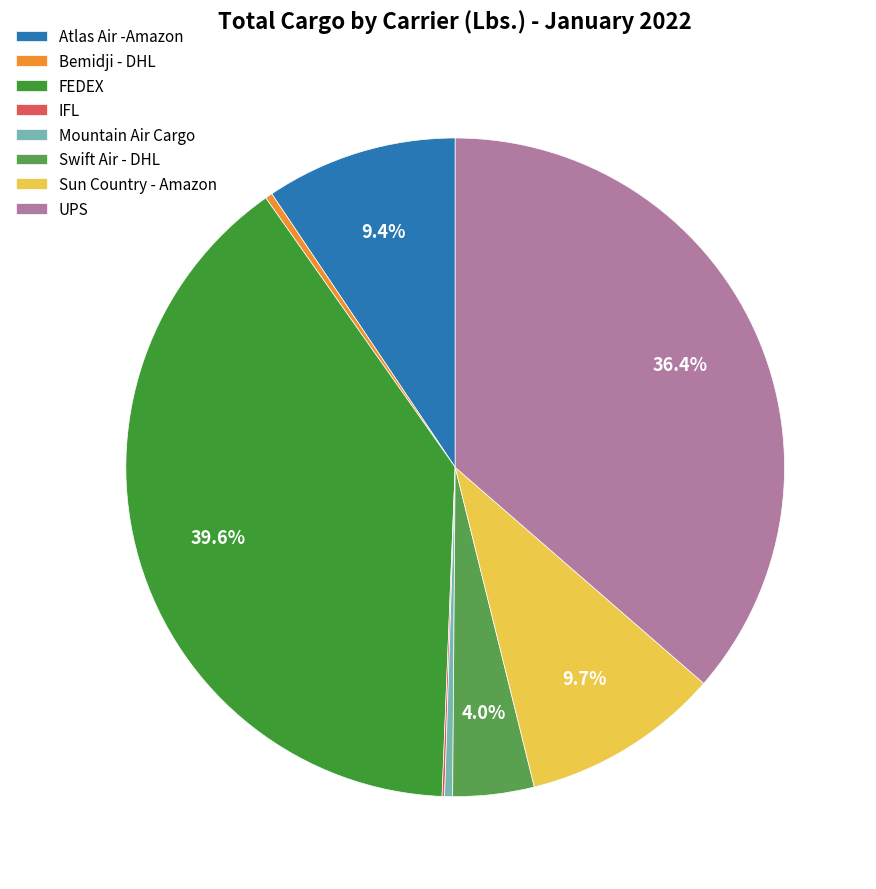

What is the change in value from IFL to Mountain Air Cargo?

+89451